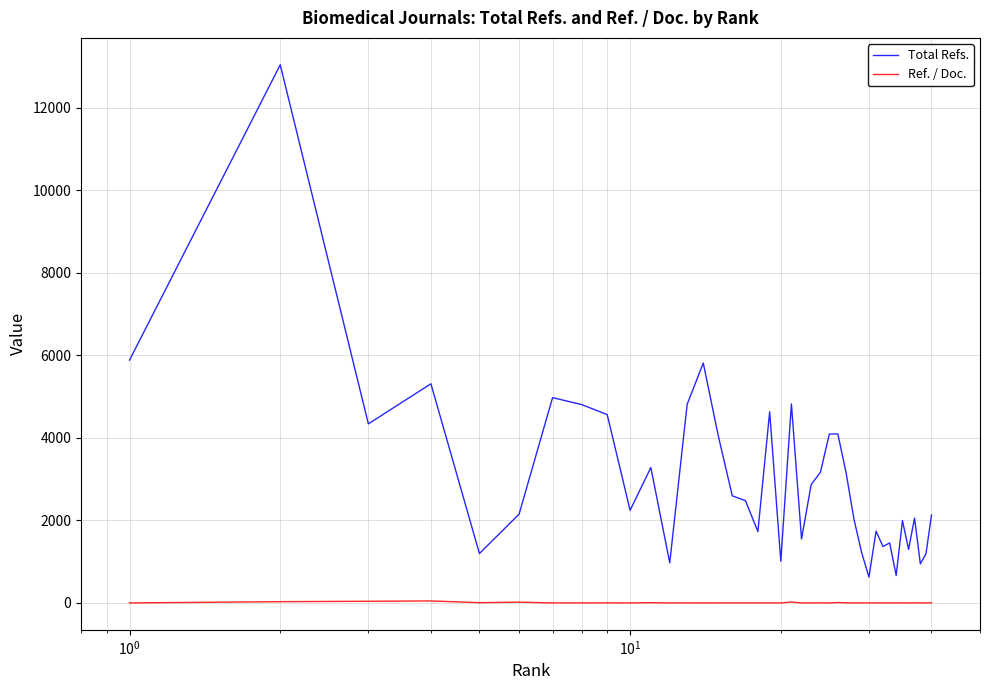

Which series has the widest spread of values?

Total Refs.